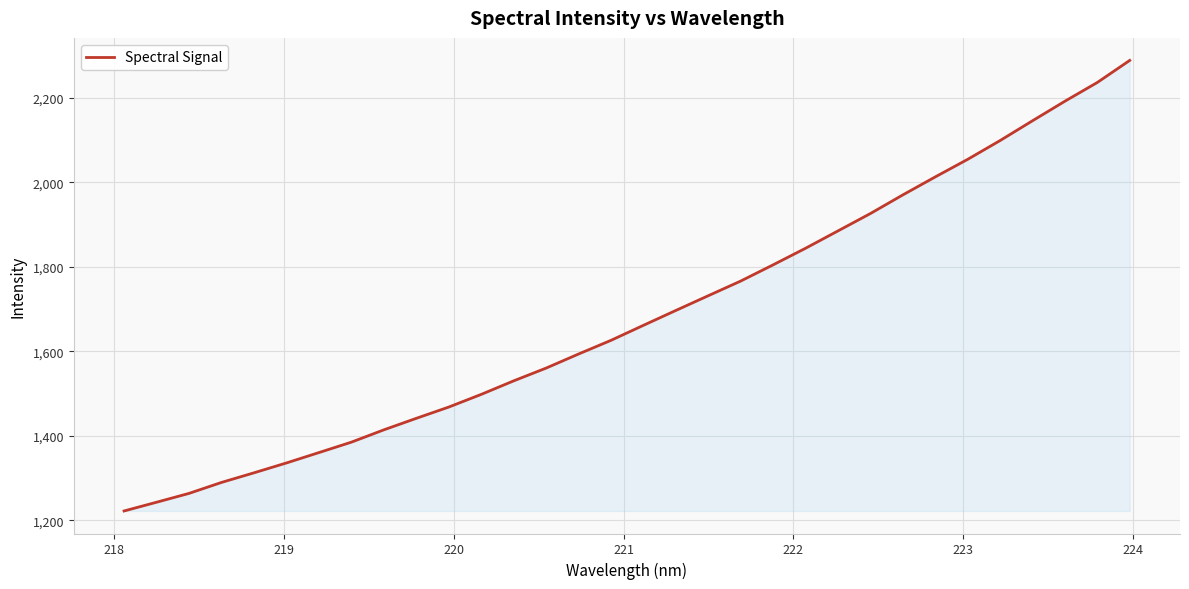

What is the difference between the maximum and minimum values?

1066.1